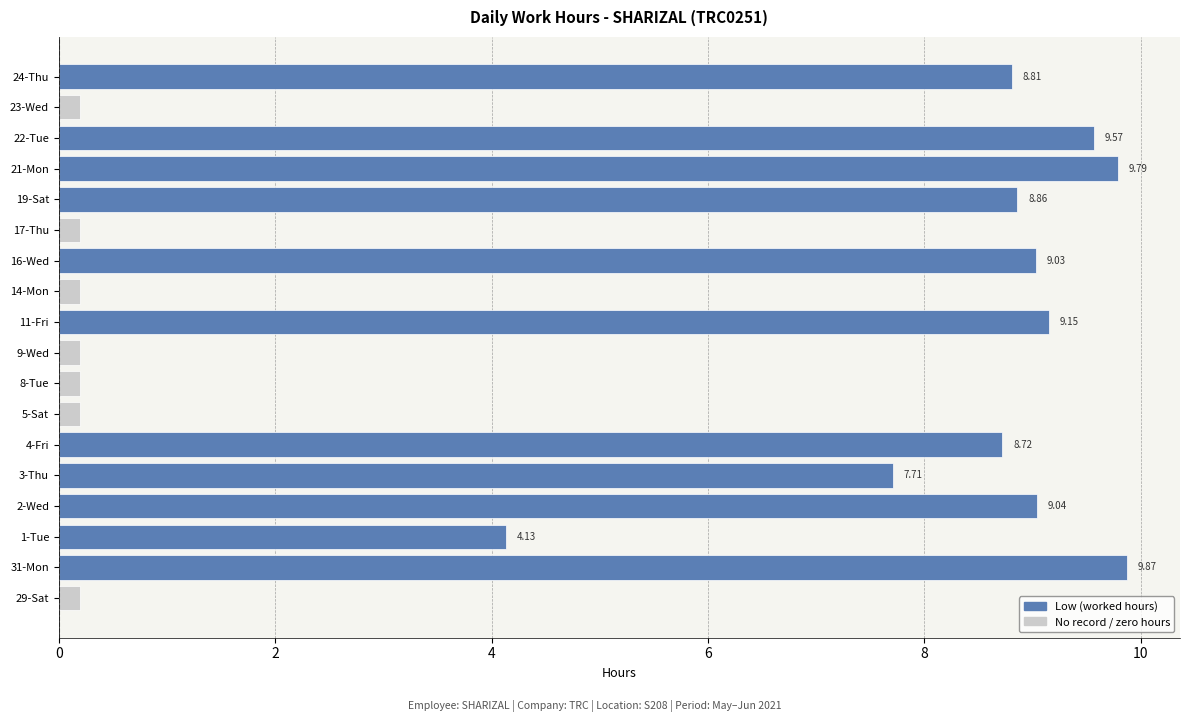

Between 2-Wed and 21-Mon, which series saw the biggest shift?

Low (worked hours)